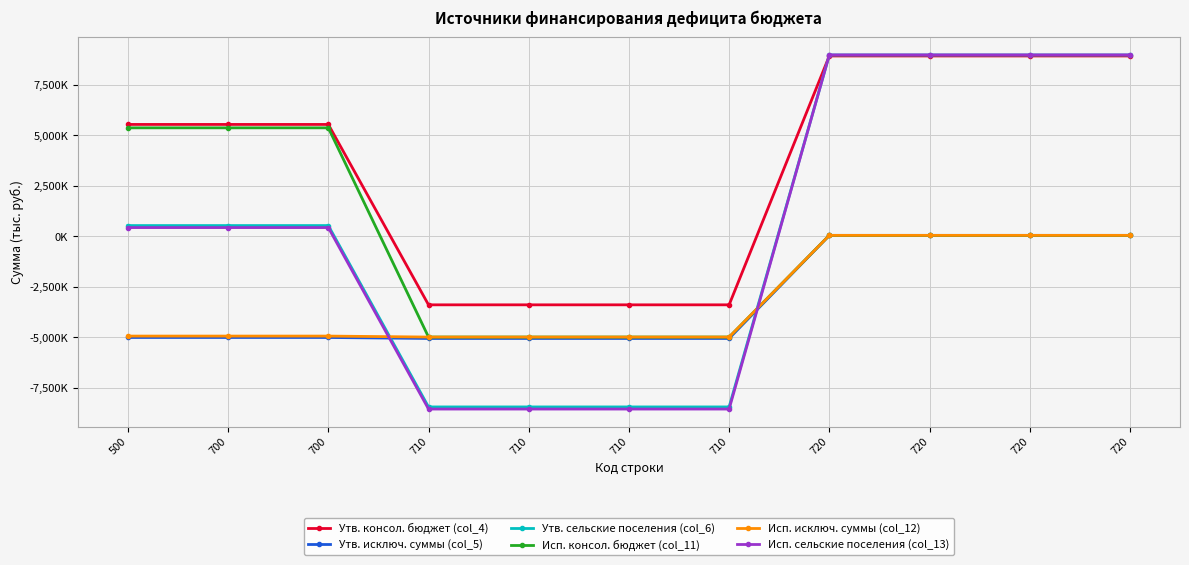

What are all the series names shown in the legend?

Утв. консол. бюджет (col_4), Утв. исключ. суммы (col_5), Утв. сельские поселения (col_6), Исп. консол. бюджет (col_11), Исп. исключ. суммы (col_12), Исп. сельские поселения (col_13)